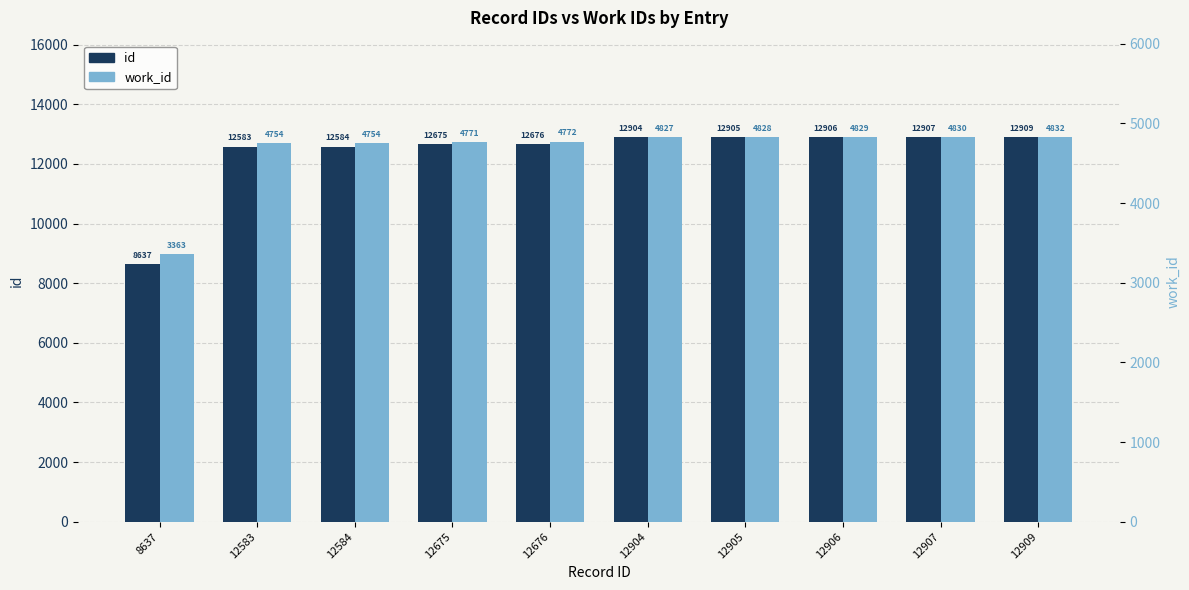

At which category is the sum across all series the highest?

12909